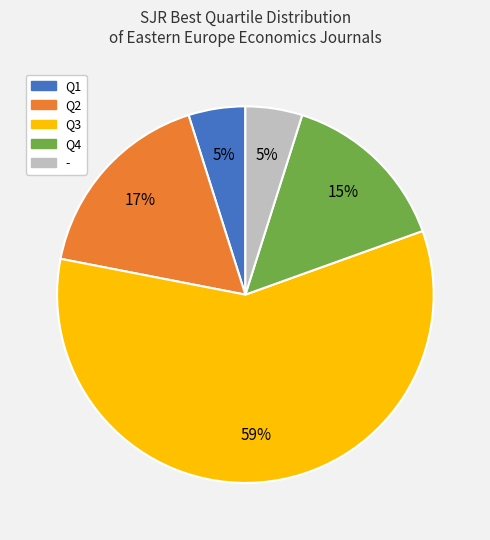

What is the largest slice in the pie chart?

Q3